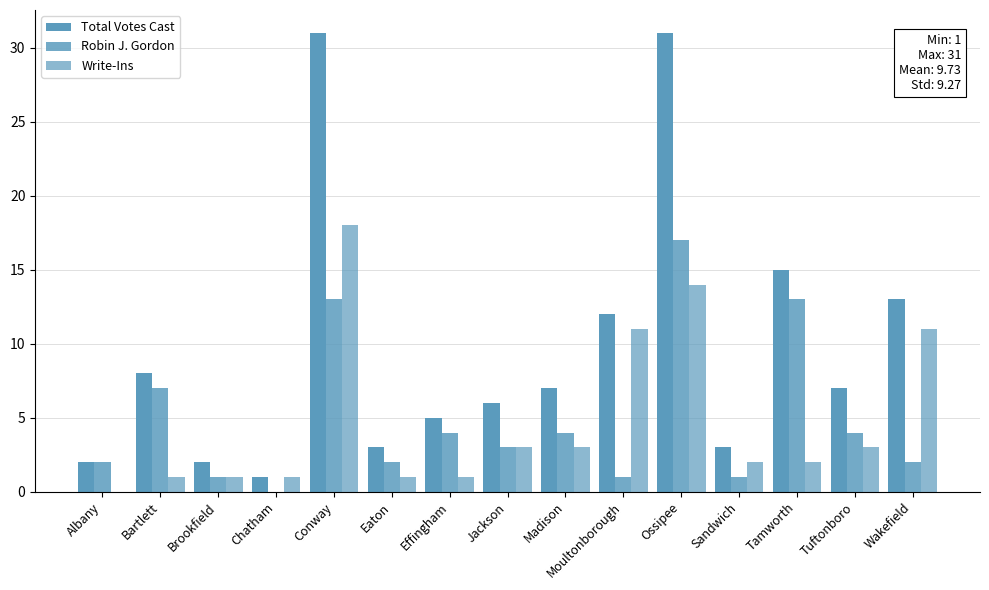

What is the label of the 9th bar from the right?

Effingham